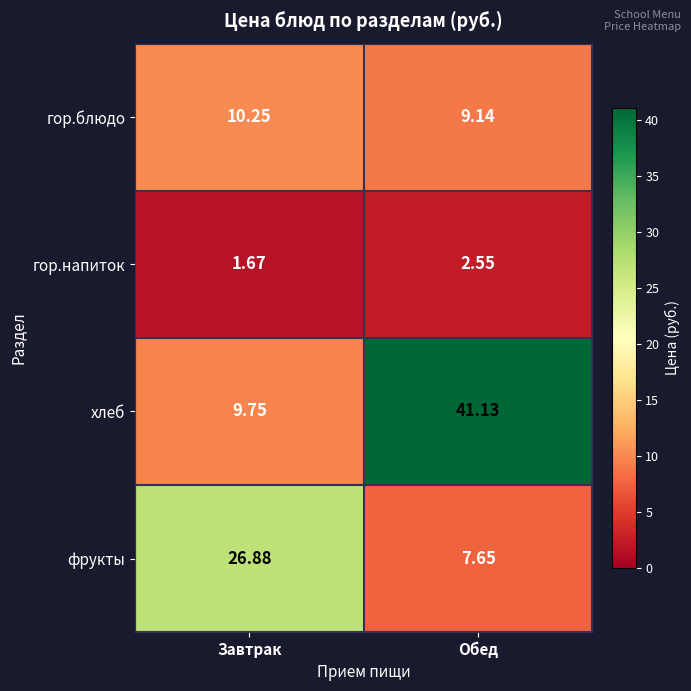

Where is гор.блюдо nearest to the value 9?

Обед